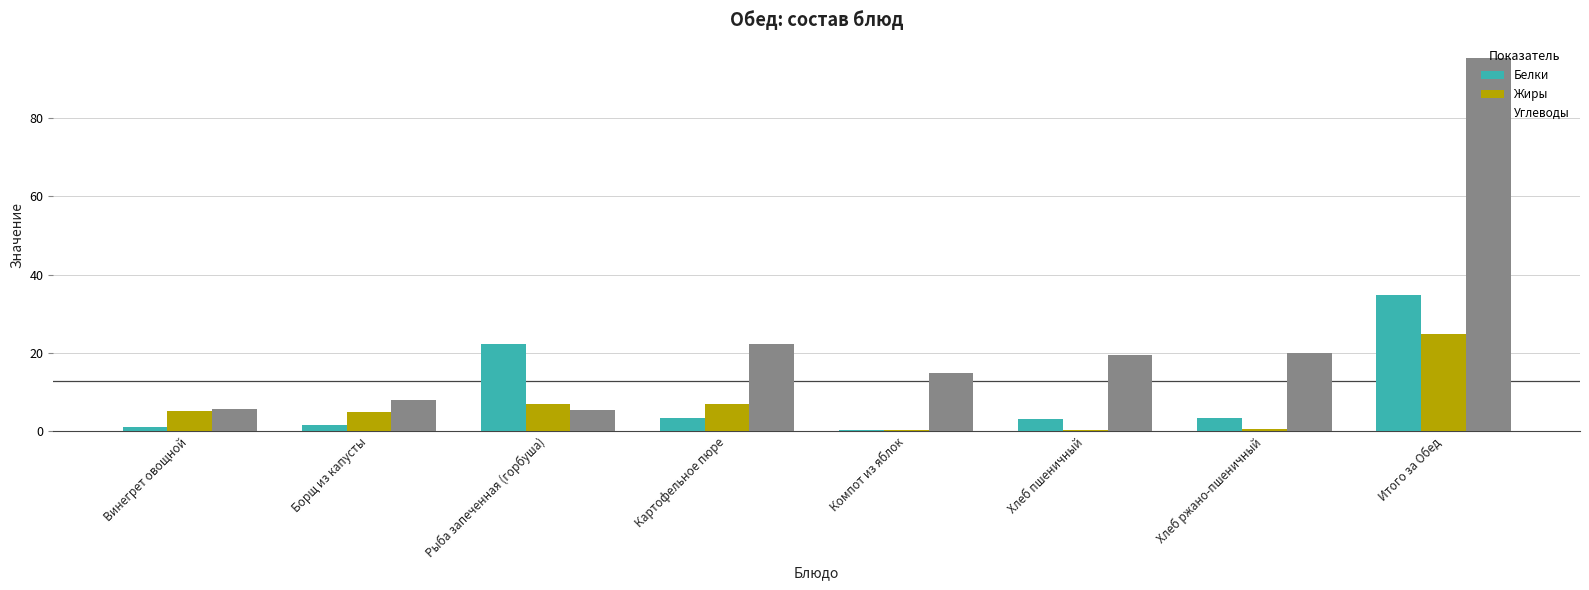

What is the highest value of the Белки series?

34.7